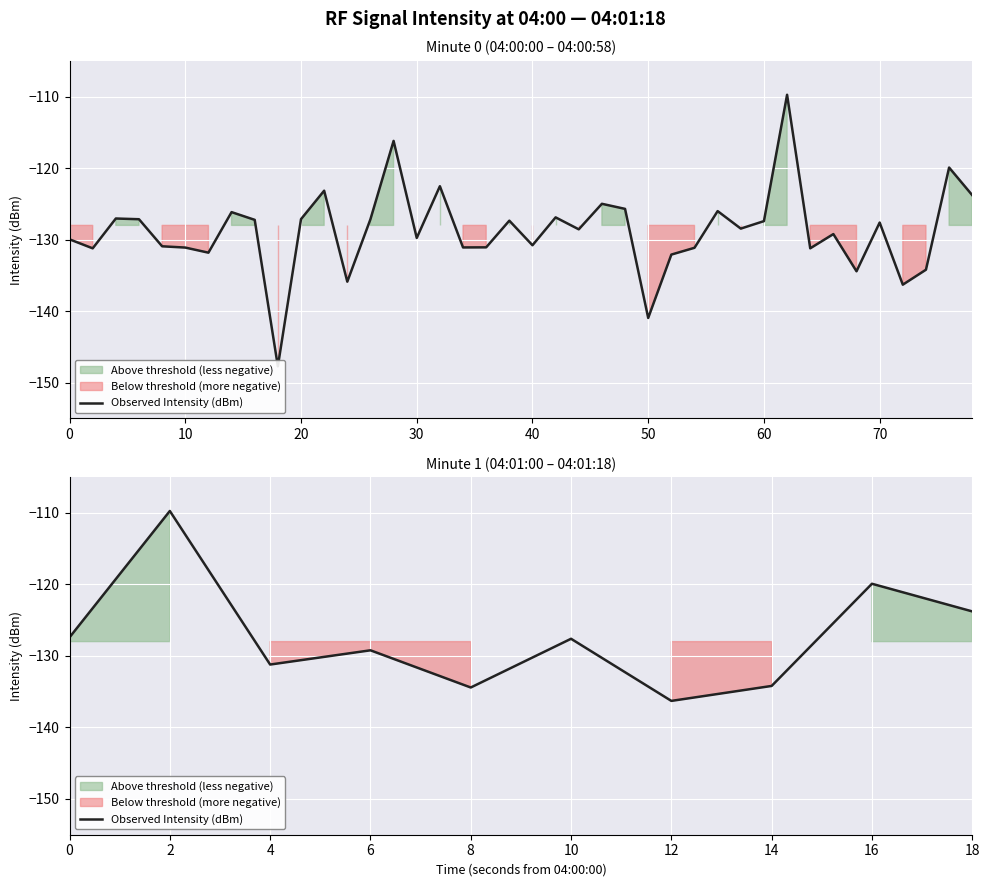

Is this an area chart (filled region under the line)?

No